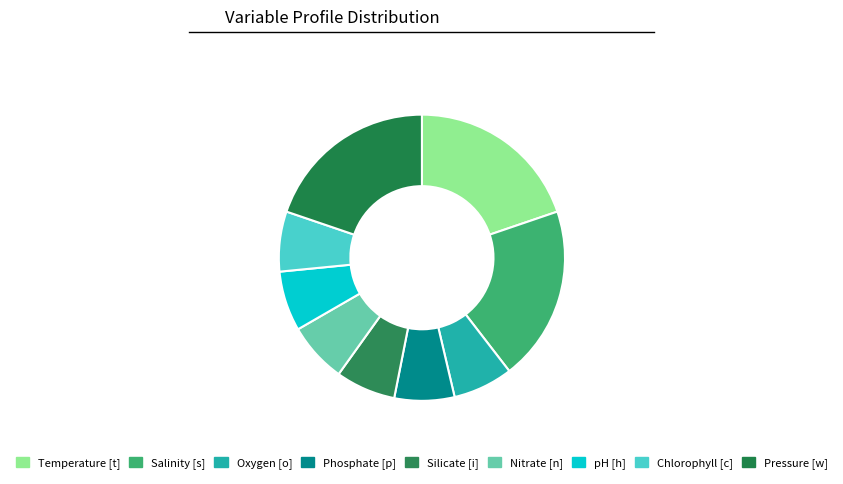

Count the number of slices in the pie.

9